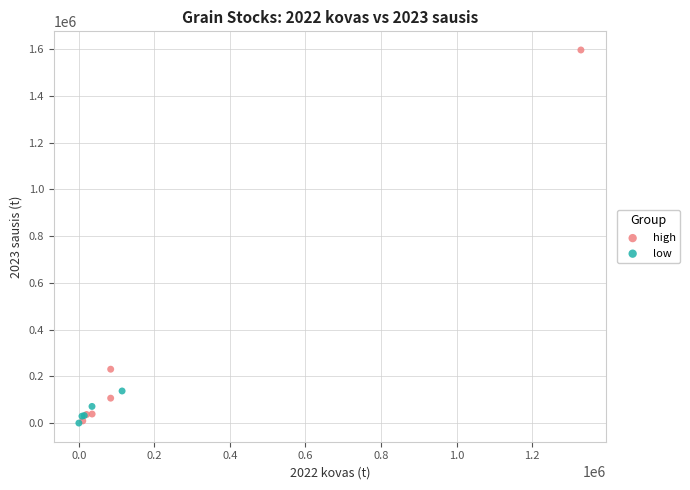

Which series reaches the maximum Y coordinate?

high